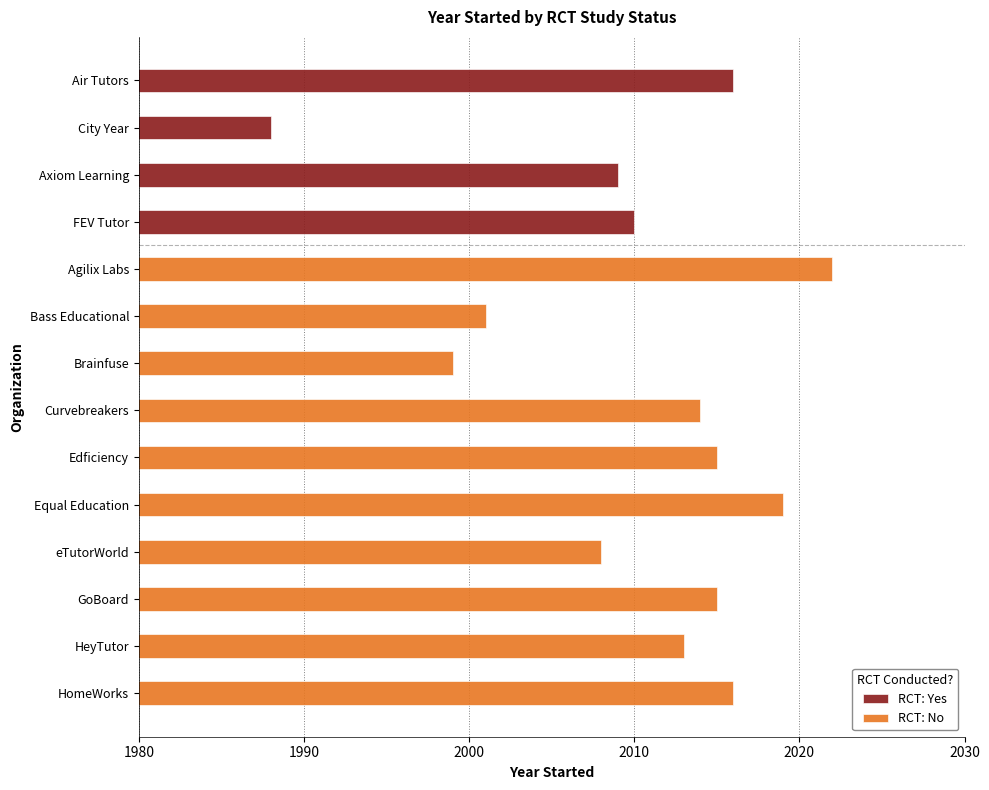

The RCT: Yes series shows 3302 at FEV Tutor. True or false?

False